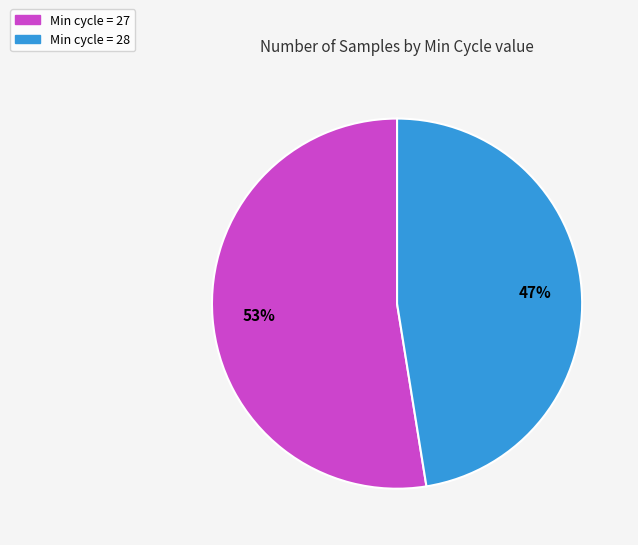

To the nearest percent, what is the average slice percentage?

50%